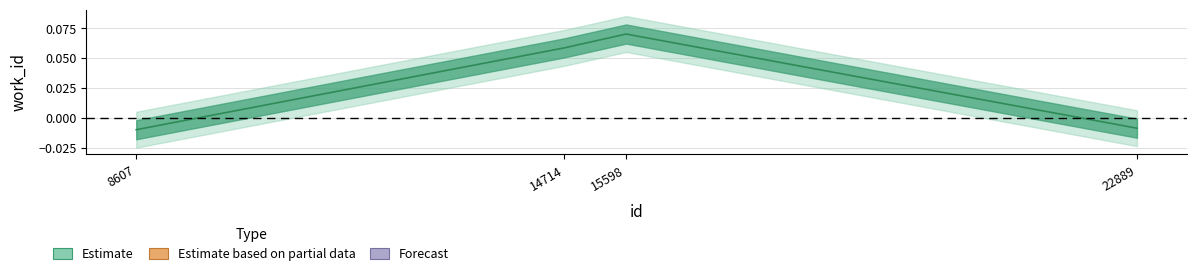

List the labels in order of value, largest first.

15598, 14714, 22889, 8607